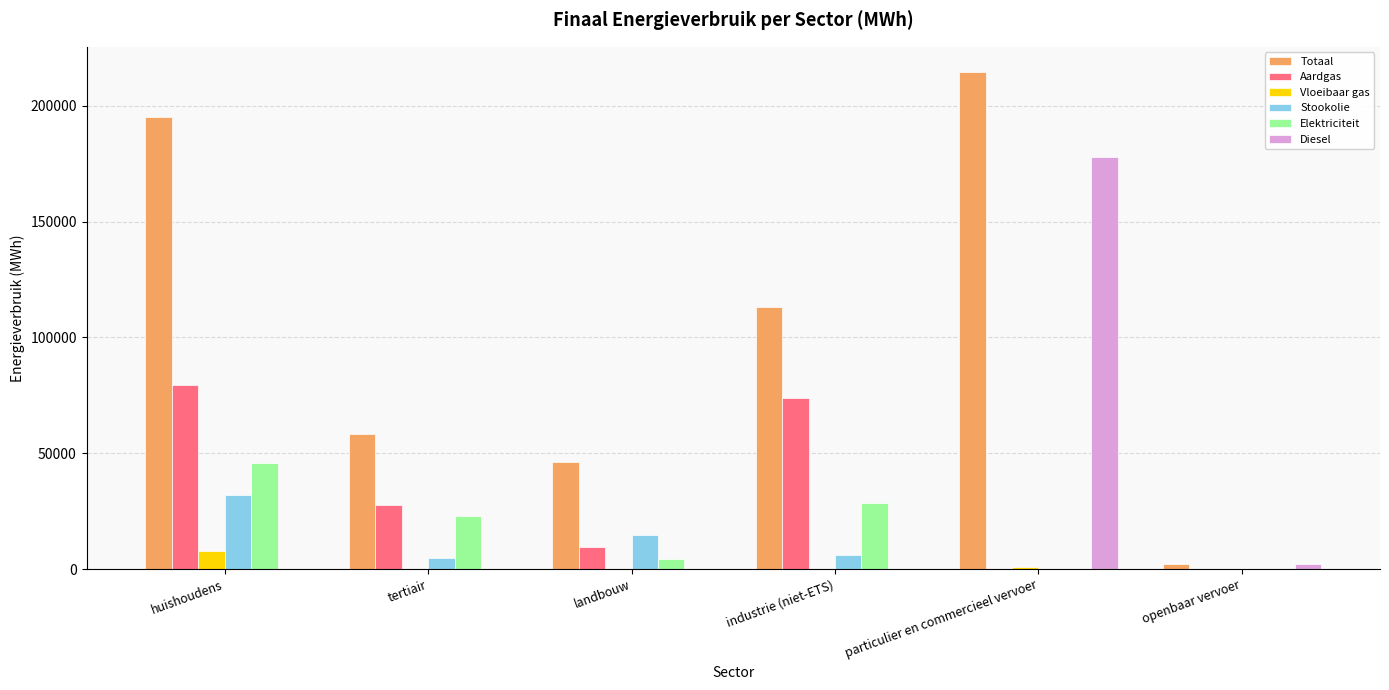

Which series has the largest total across all categories?

Totaal